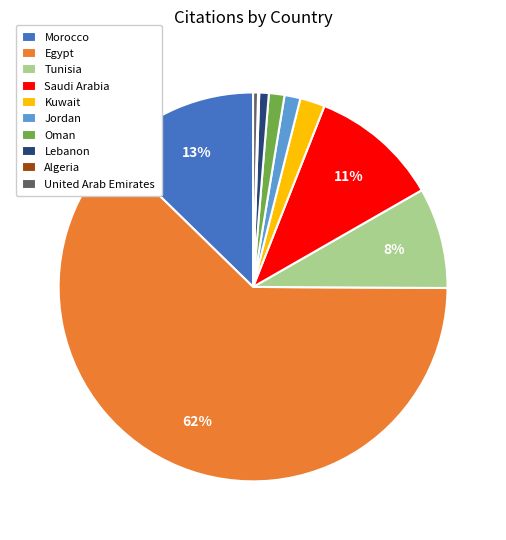

Is the sum of Jordan and Lebanon greater than half?

No